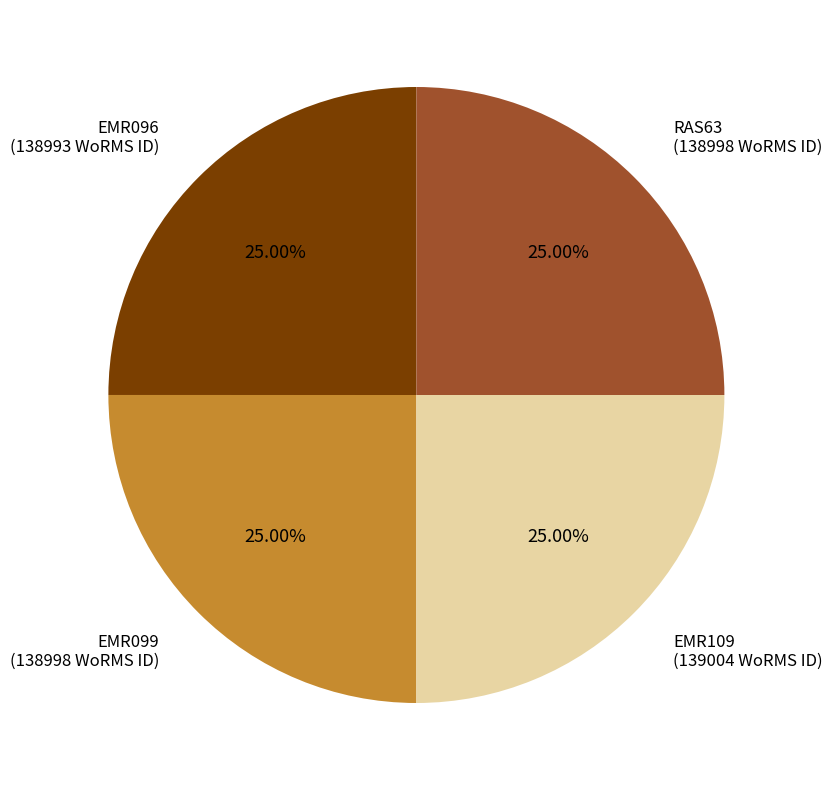

Does EMR109 account for over 50% of the chart?

No